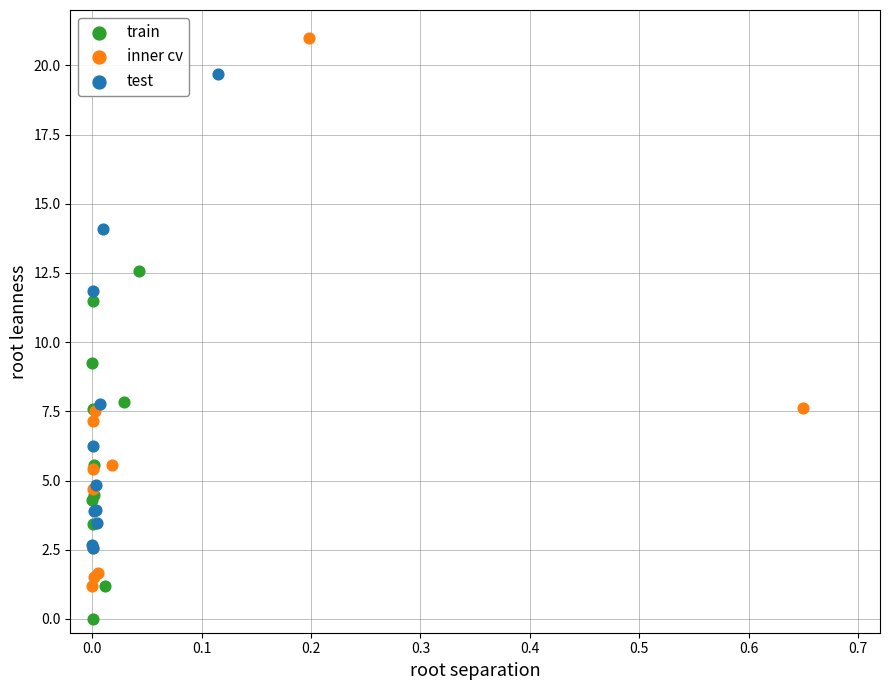

Which series contains the lowest Y value?

train